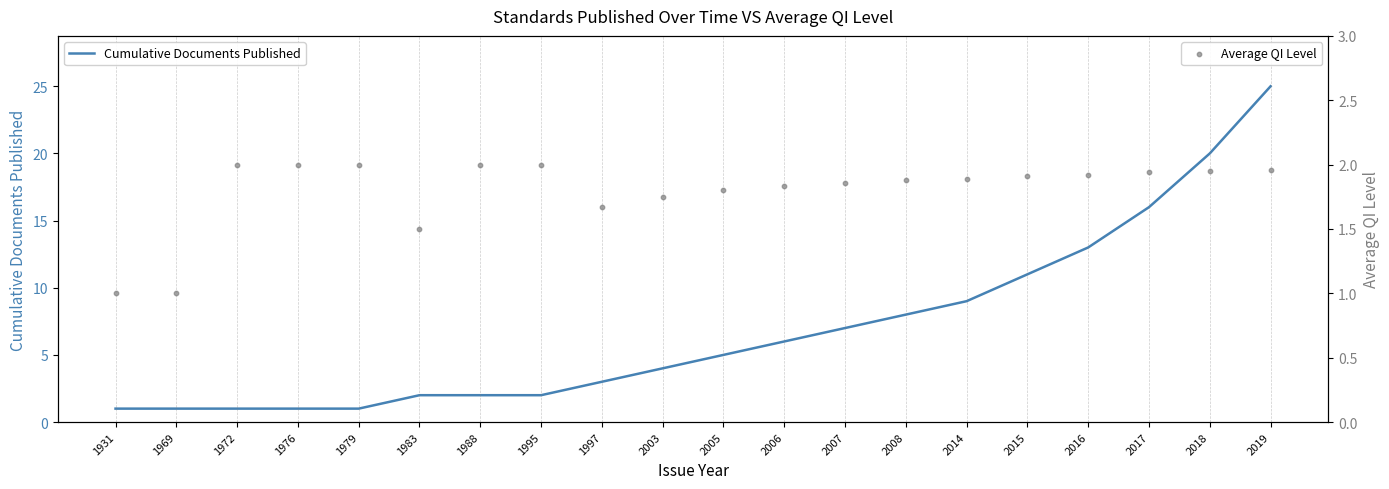

At which category is the sum across all series the highest?

2019